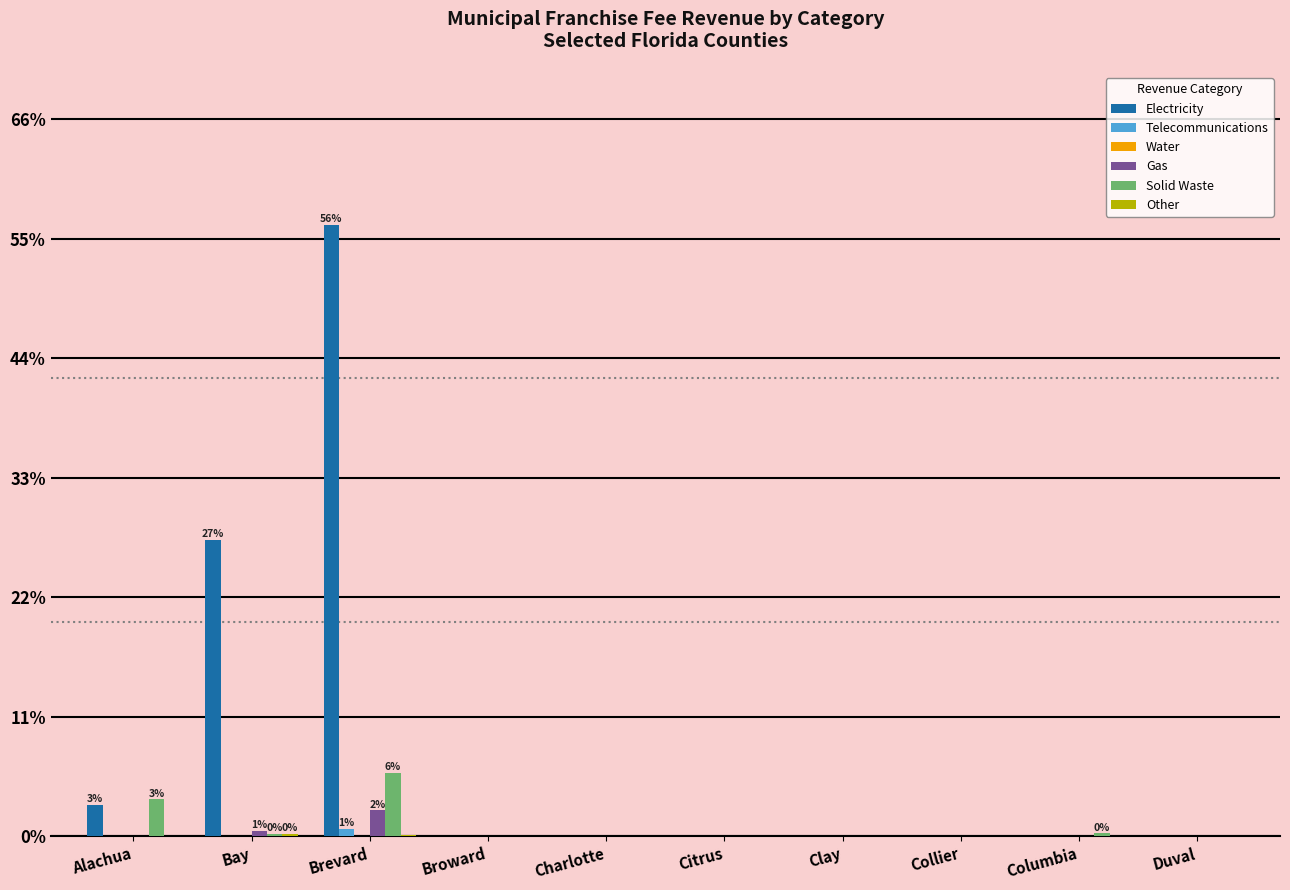

At which category is the sum across all series the highest?

Brevard